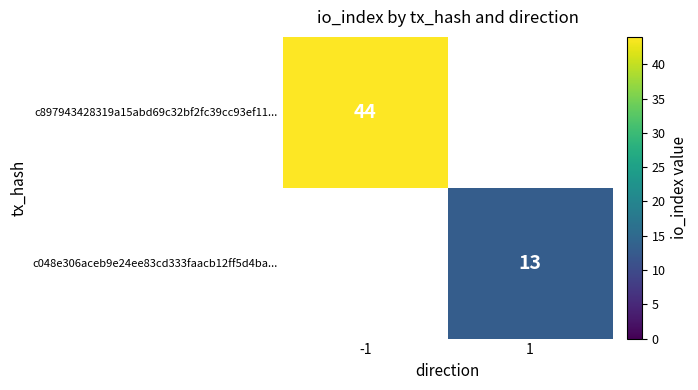

True or false: c048e306aceb9e24ee83cd333faacb12ff5d4ba... has a value of 20.7 at 1.

False